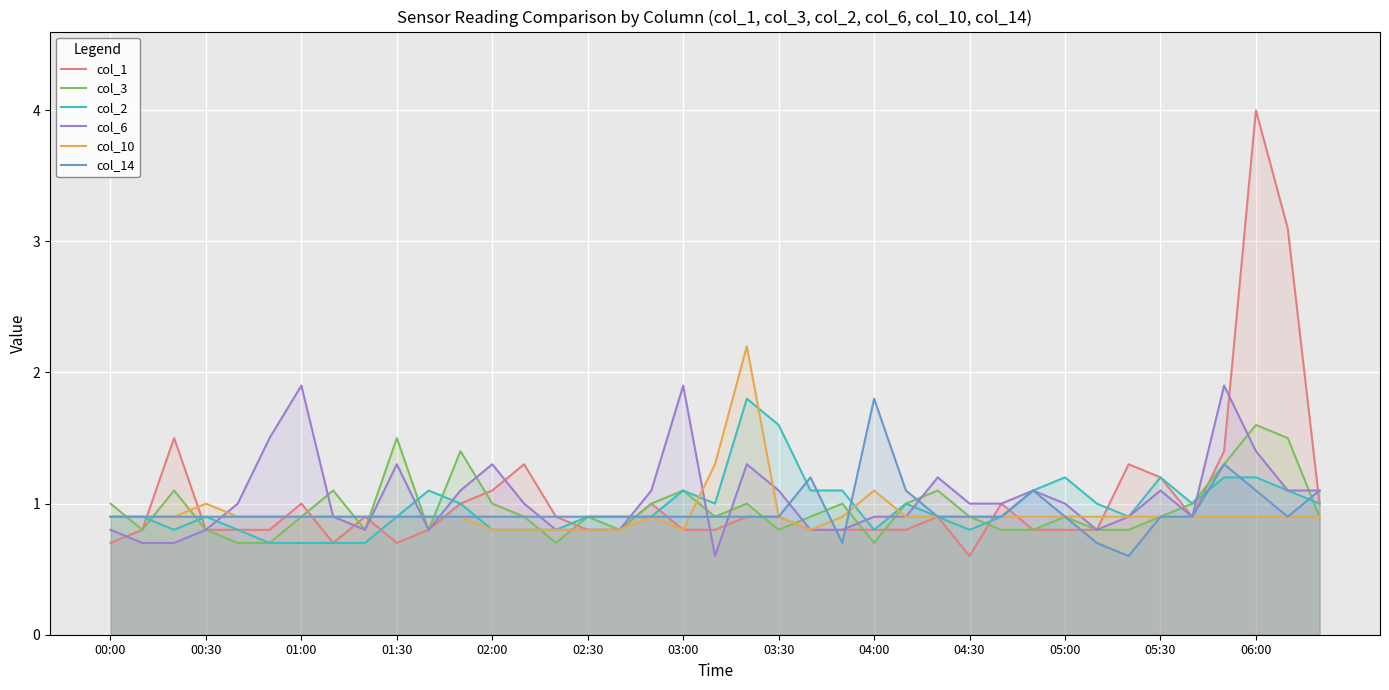

Rank the series by their maximum value, from highest to lowest.

col_1, col_10, col_6, col_2, col_14, col_3